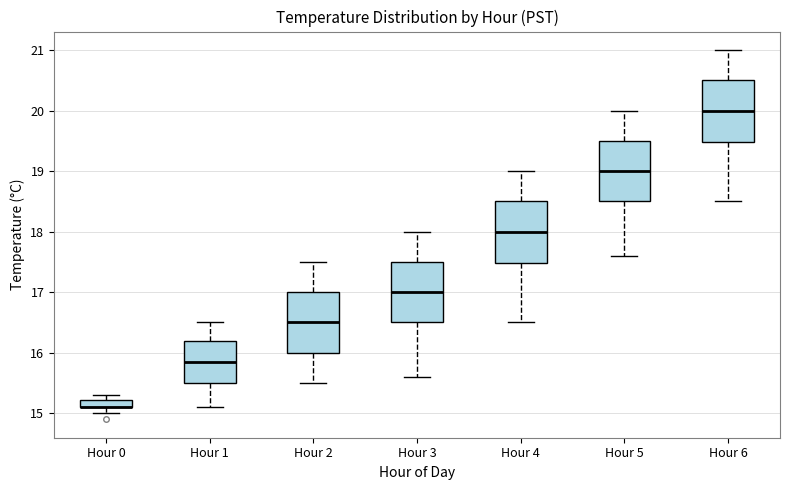

Where is the upper edge of the box for Hour 0 on the y-axis? The values are not printed on the chart, so give them approximately, as read against the axis.

15.2